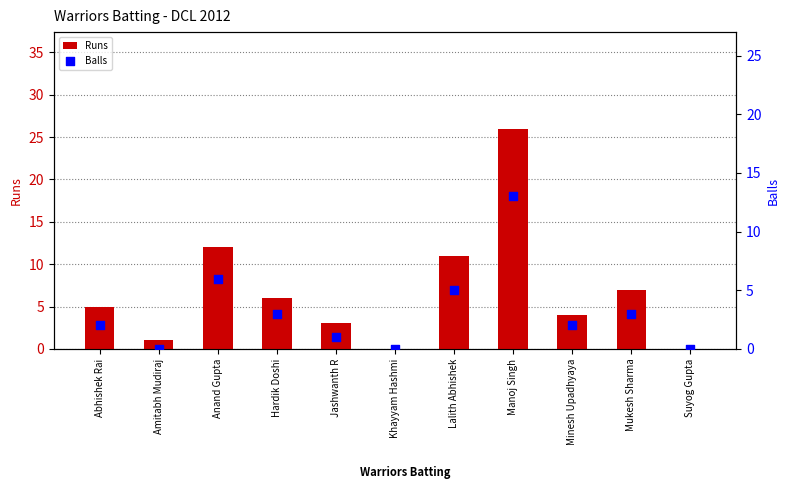

Which series contains the lowest Y value?

Runs